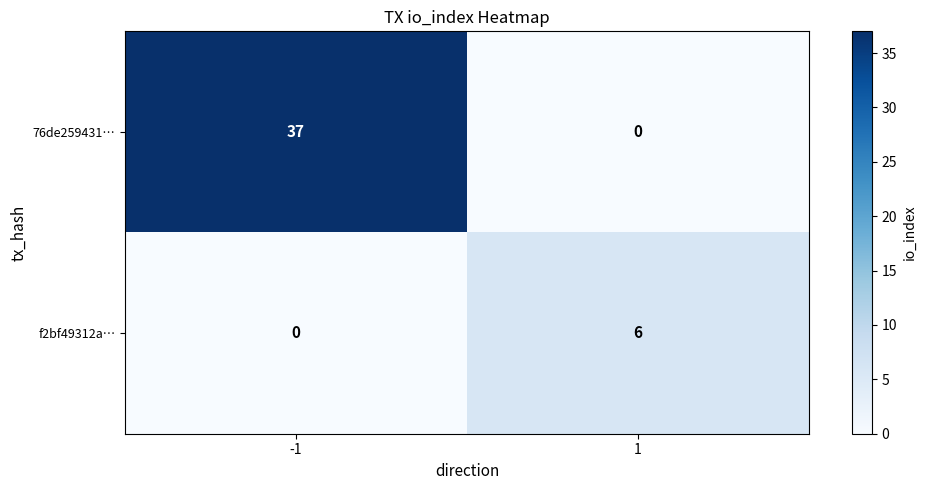

Which label corresponds to the largest value in the chart?

-1